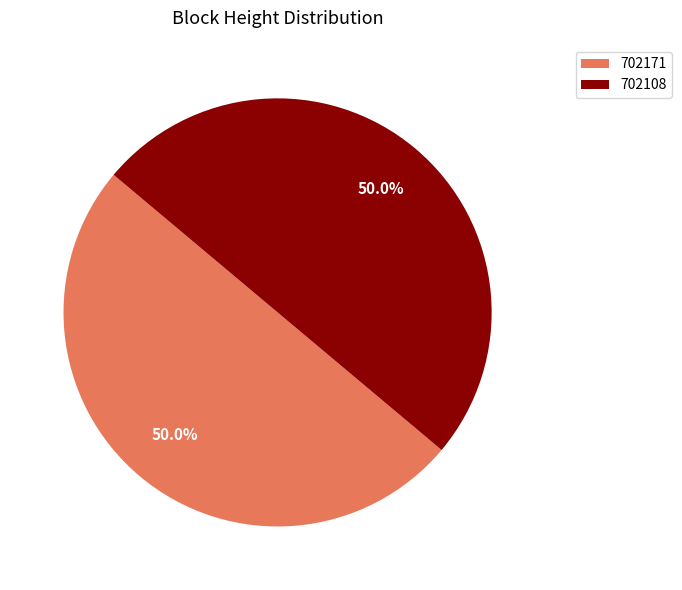

Approximately how many times larger is the value at 702108 compared to 702171?

1.0